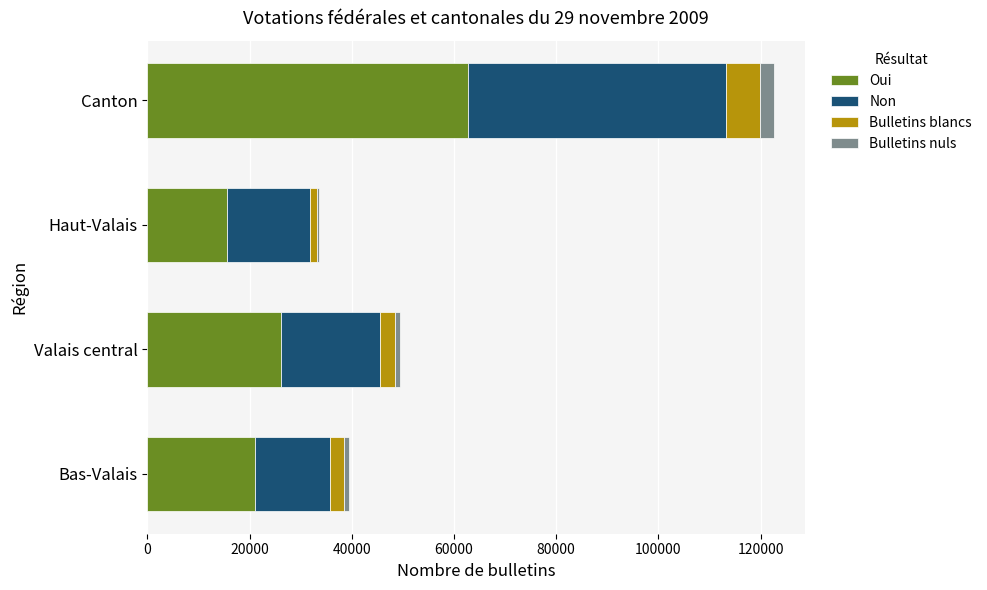

What is the minimum value for Oui?

15649